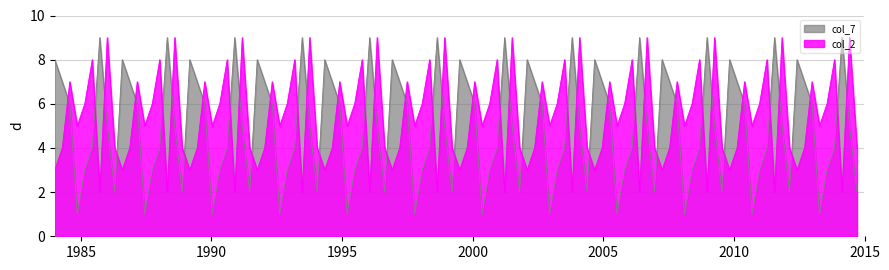

True or false: col_7 and col_2 intersect in this chart.

True